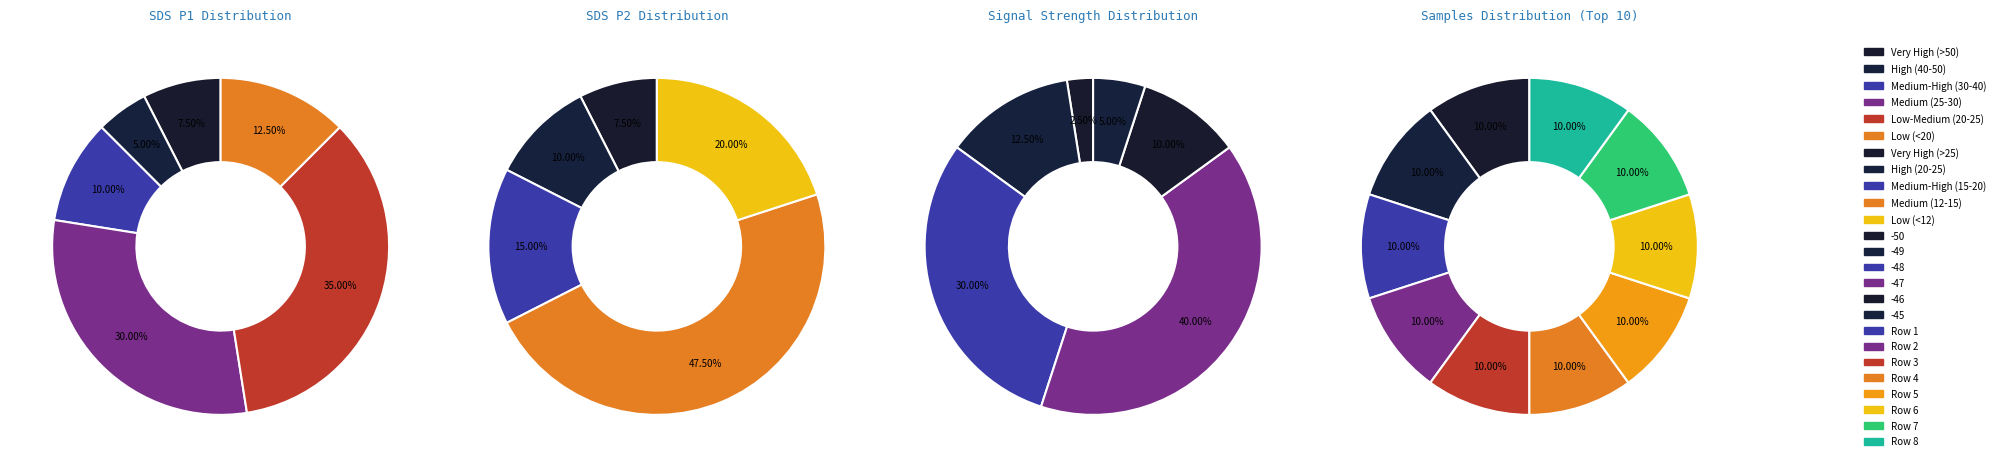

To the nearest percent, what portion does 1 represent?

2%